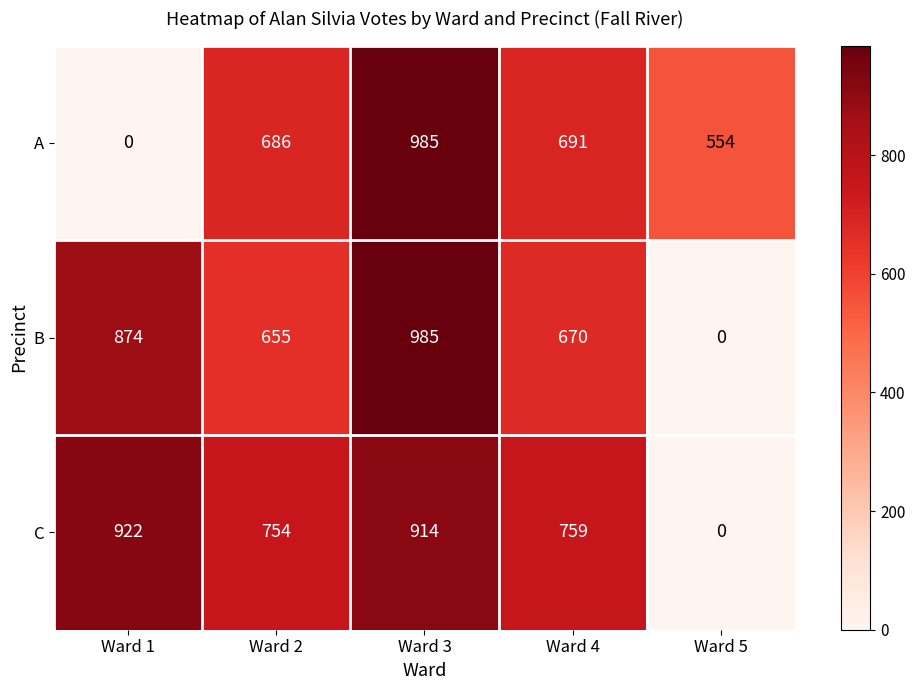

What is the difference between the second highest and minimum values in the B series?

874